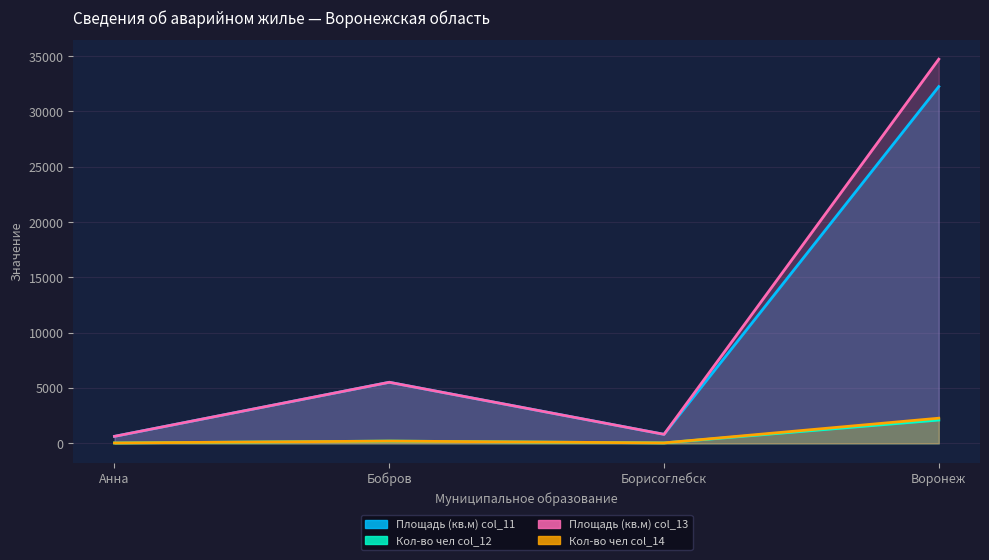

What is the sum of the Кол-во чел col_14 values at Бобров and Анна?

243.0